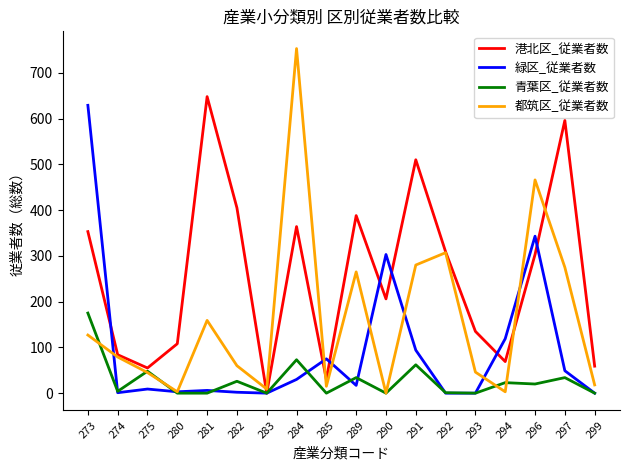

The value of 港北区_従業者数 at 290 is 81. True or false?

False